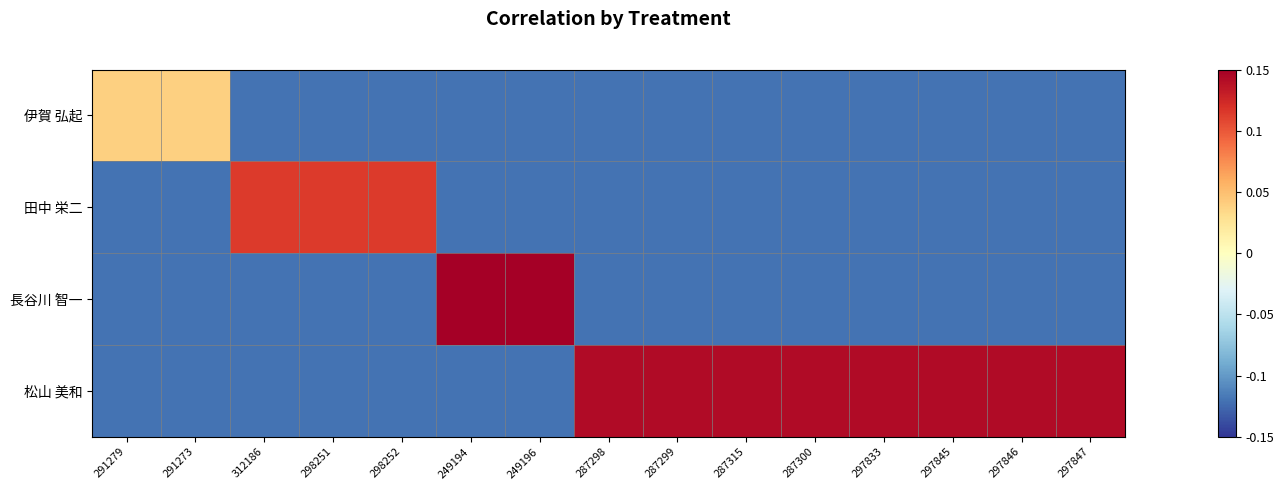

At which category is the sum across all series the highest?

249194